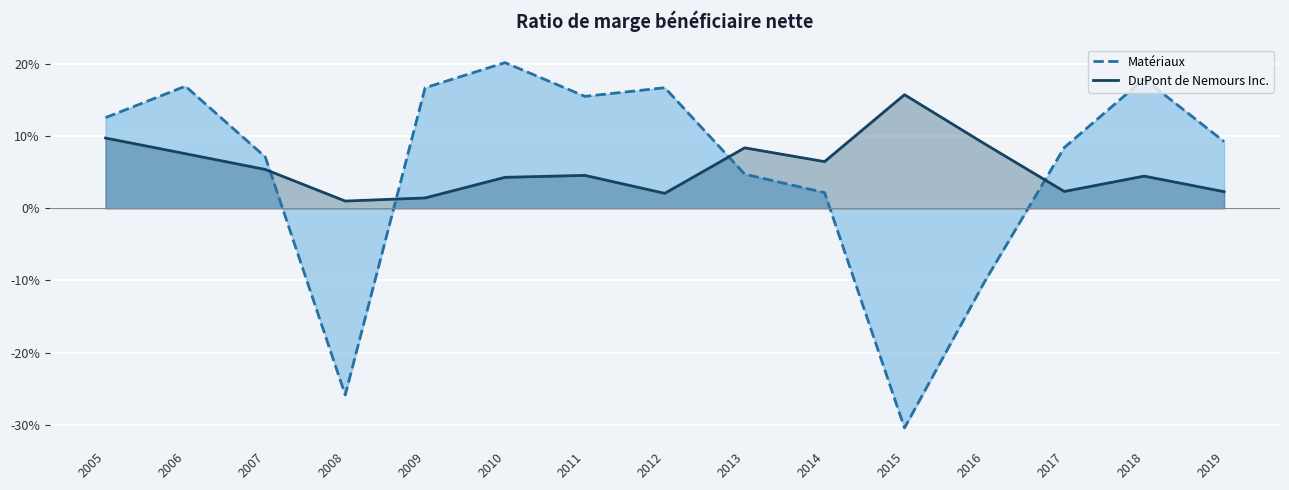

How many positive values does the Matériaux series have?

12